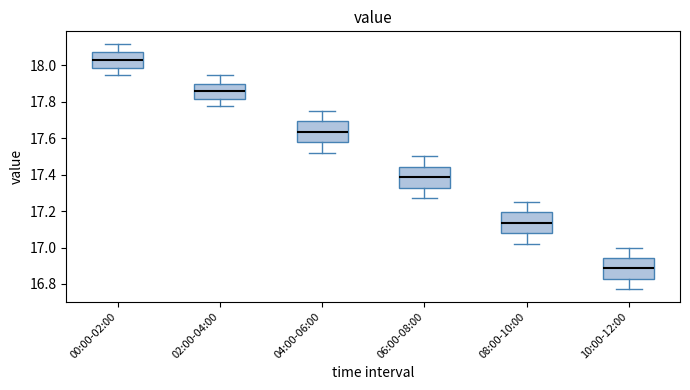

Where is the upper edge of the box for 00:00-02:00 on the y-axis? The values are not printed on the chart, so give them approximately, as read against the axis.

18.08